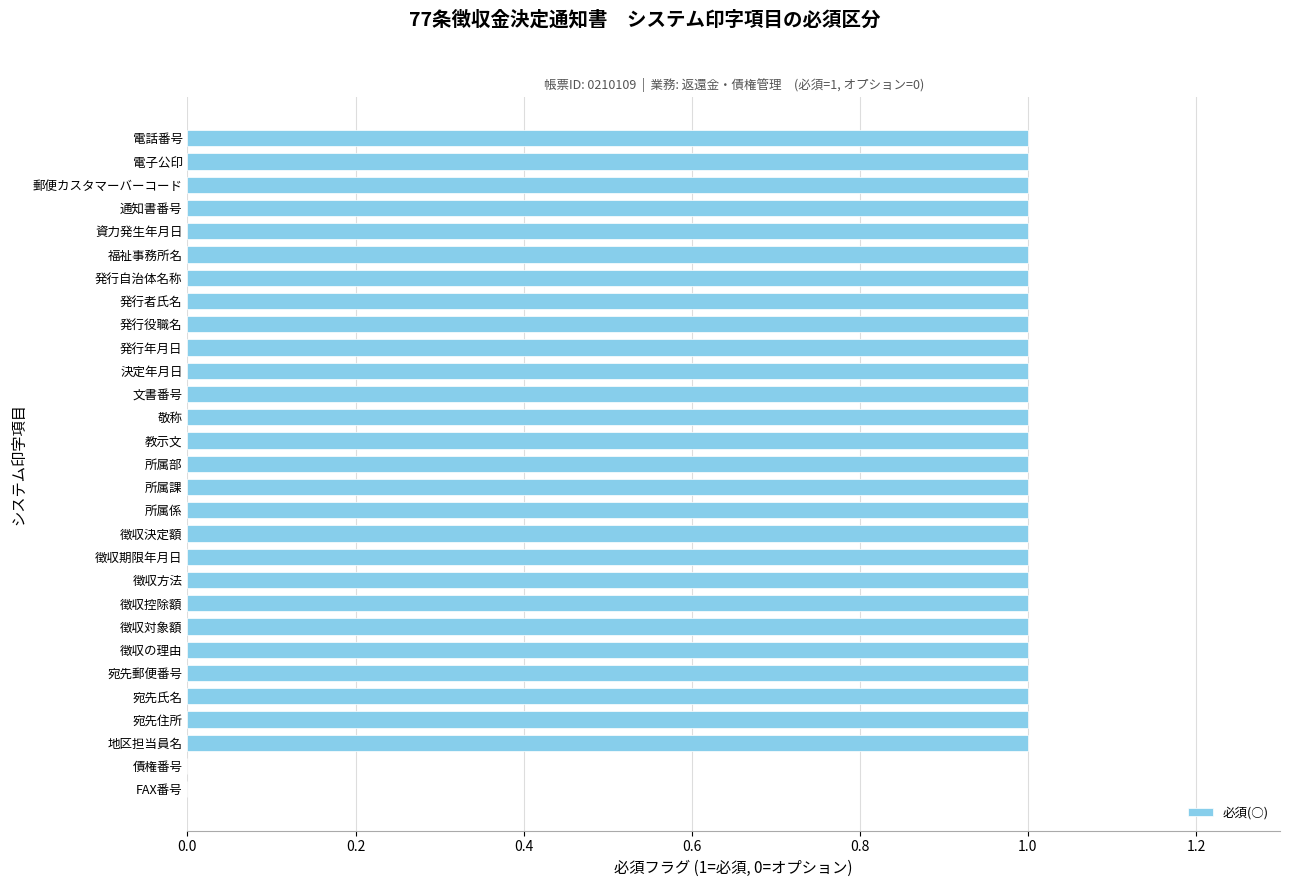

Count the values in the range 1 to 2.

27